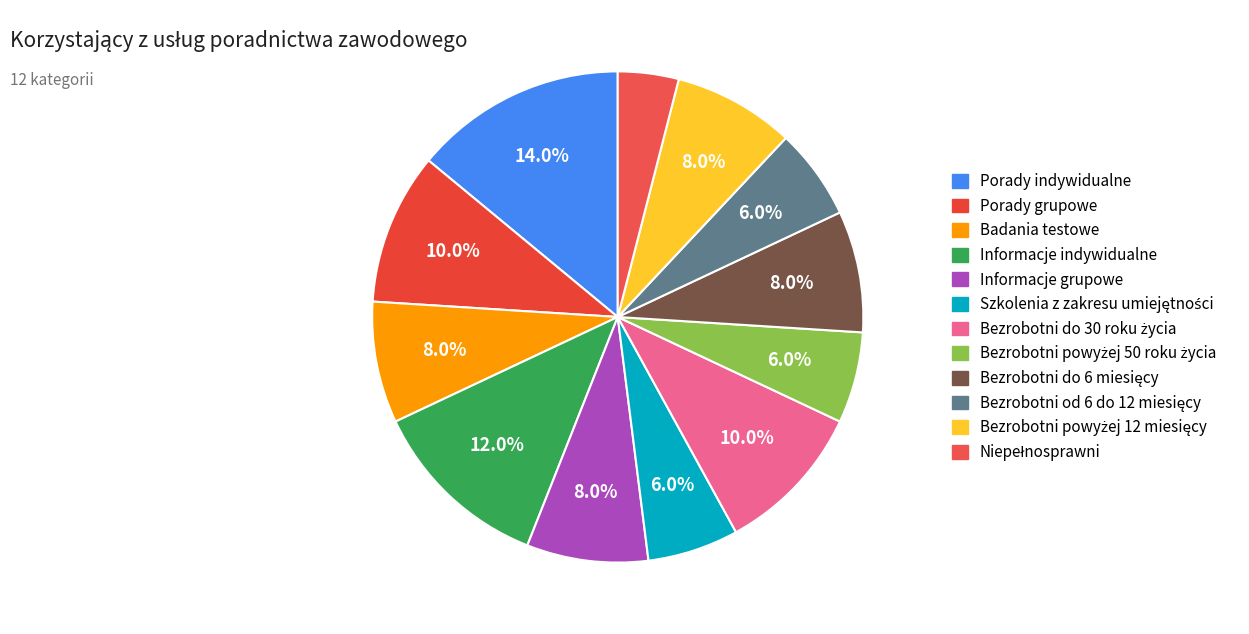

Count the number of slices in the pie.

12